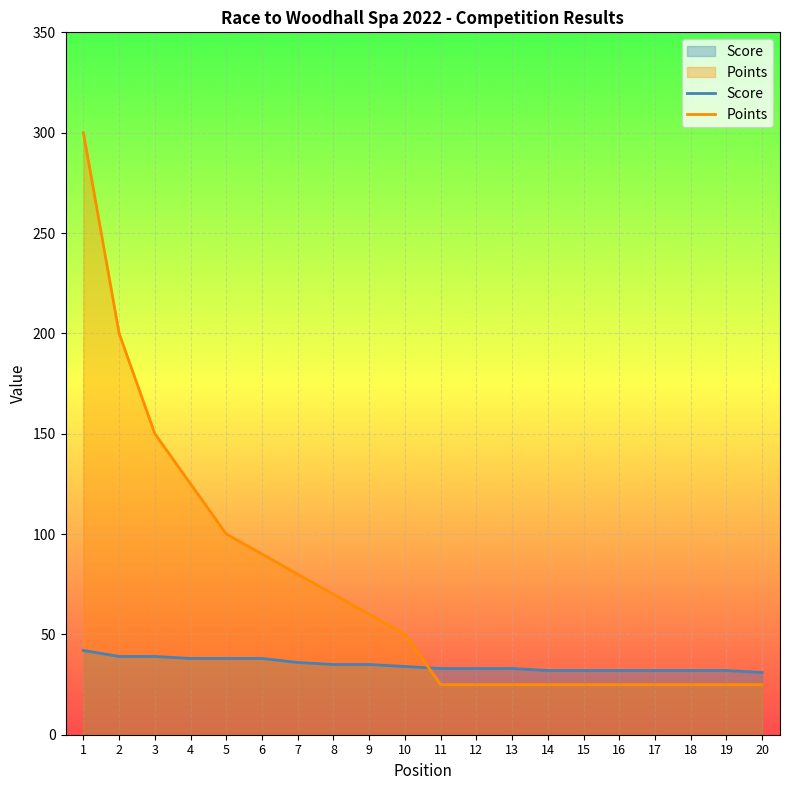

Which series has the largest total across all categories?

Points